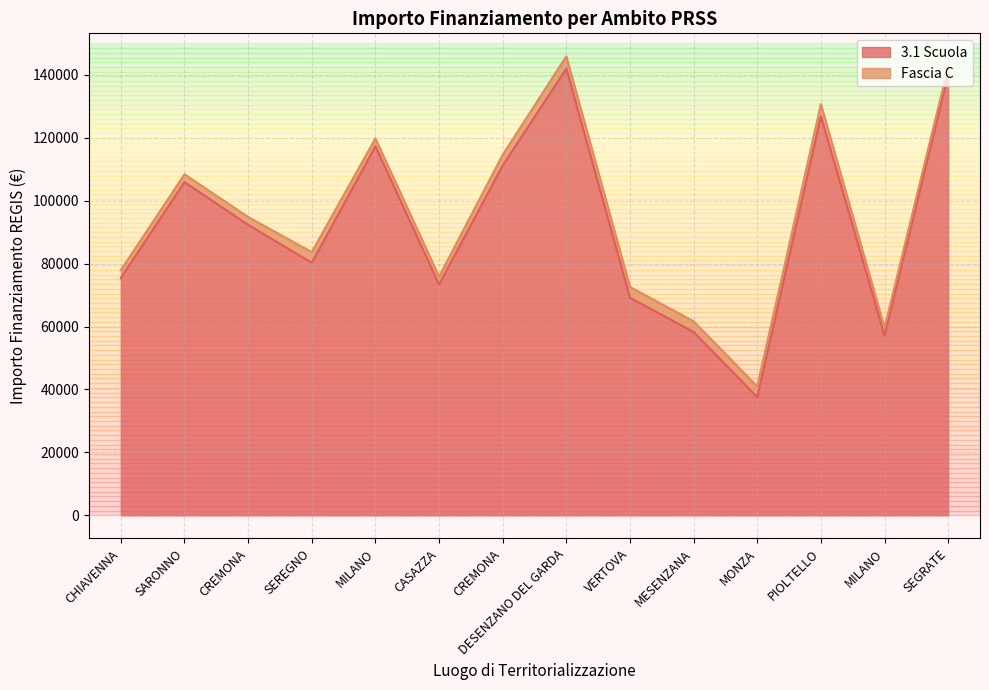

Reading left to right, extract all data points from this chart.

75442.6	105915.0	92341.9	80270.1	117311.1	73375.7	111198.7	142004.3	69180.1	58273.5	37577.6	126823.9	57143.9	140087.5